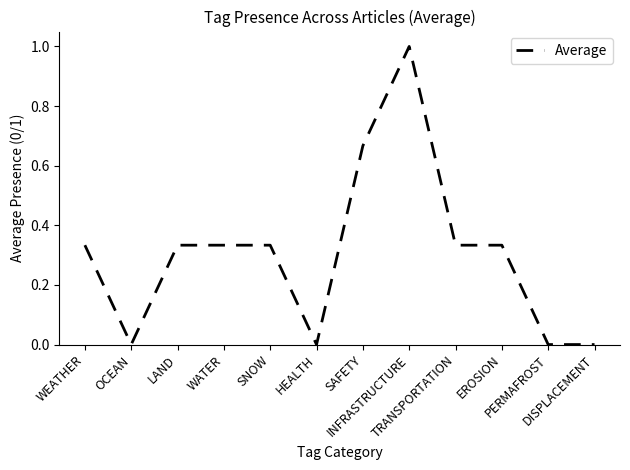

How many distinct data groups are displayed?

1